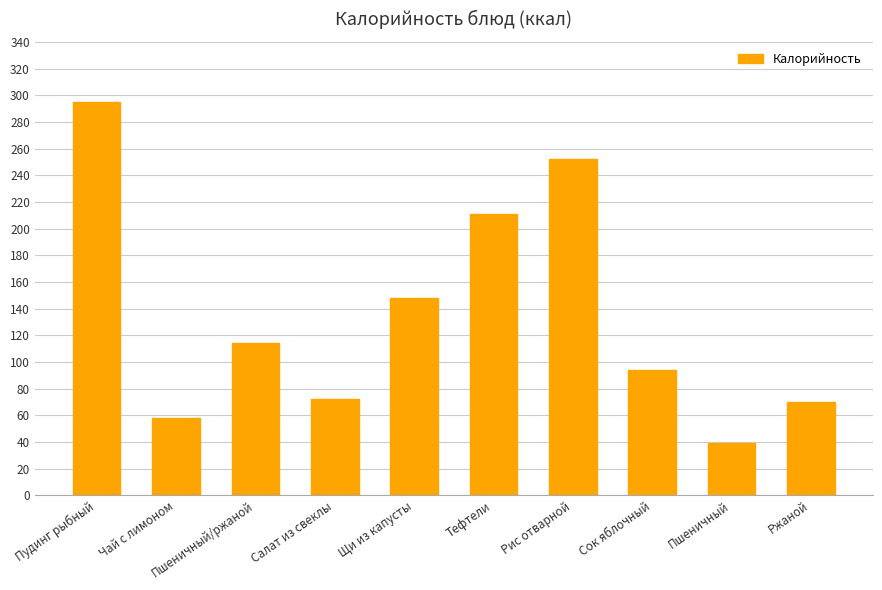

Reading left to right, what are all the values shown in this chart?

295	58	114	72	148	211	252	94	39	70